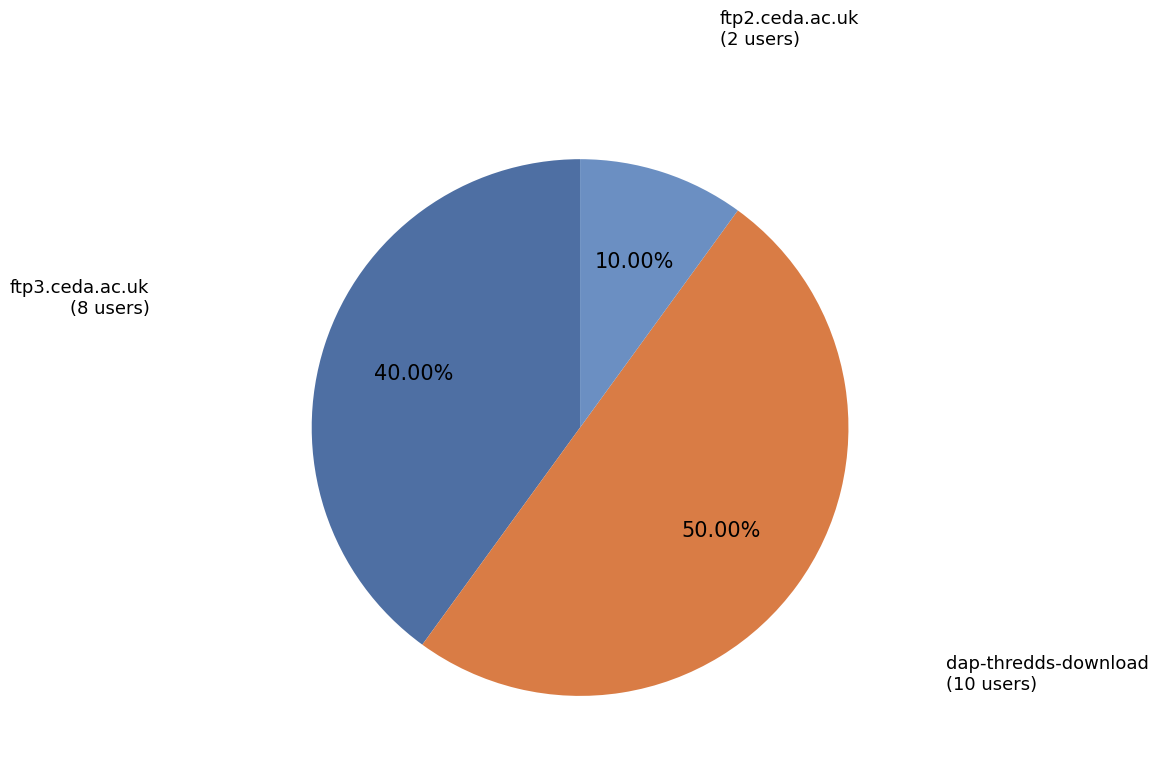

Is it true that dap-thredds-download is 50% of the pie?

True